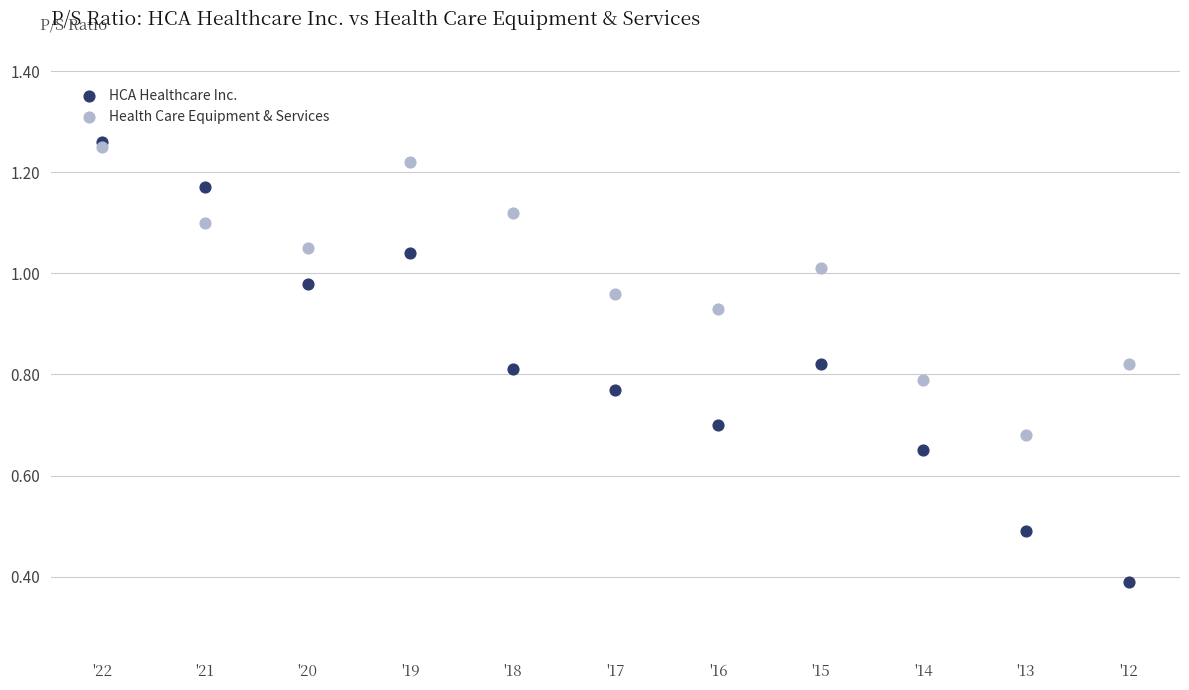

In the HCA Healthcare Inc. series, what Y value is closest to 0?

0.4